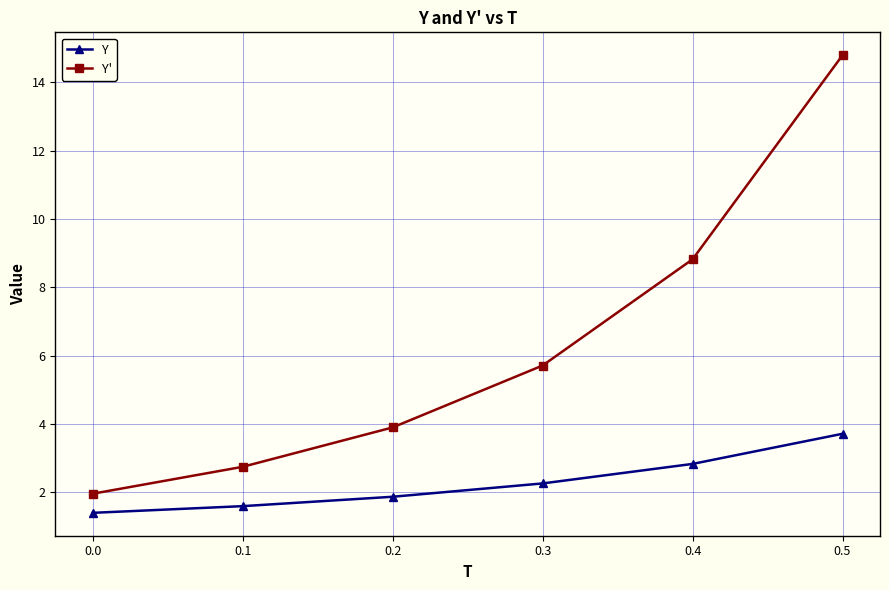

True or false: Y' has more than 1 interior local peaks.

False